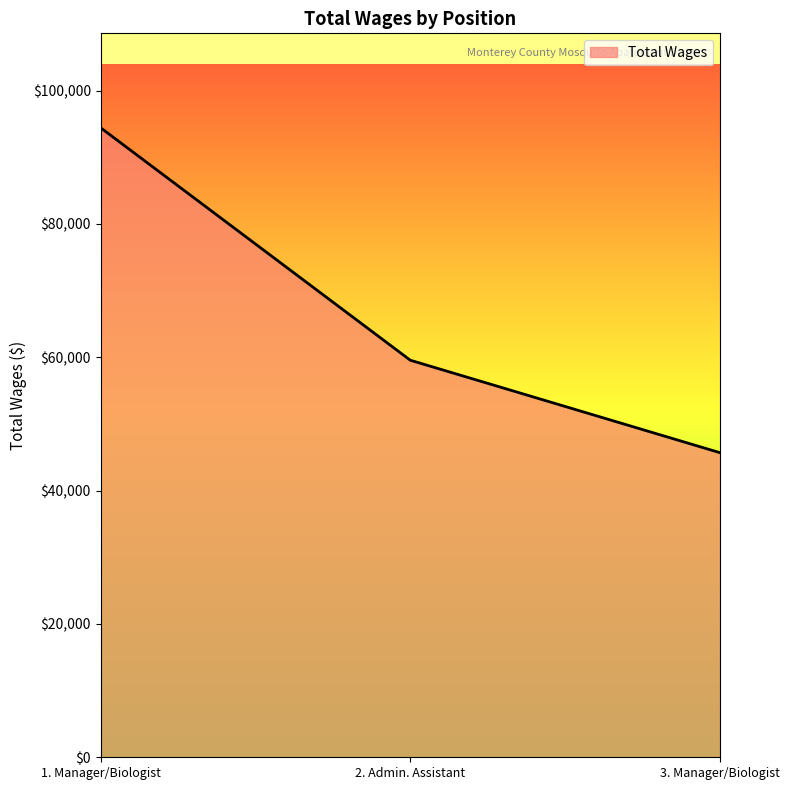

Which category has the highest value across all series?

1. Manager/Biologist